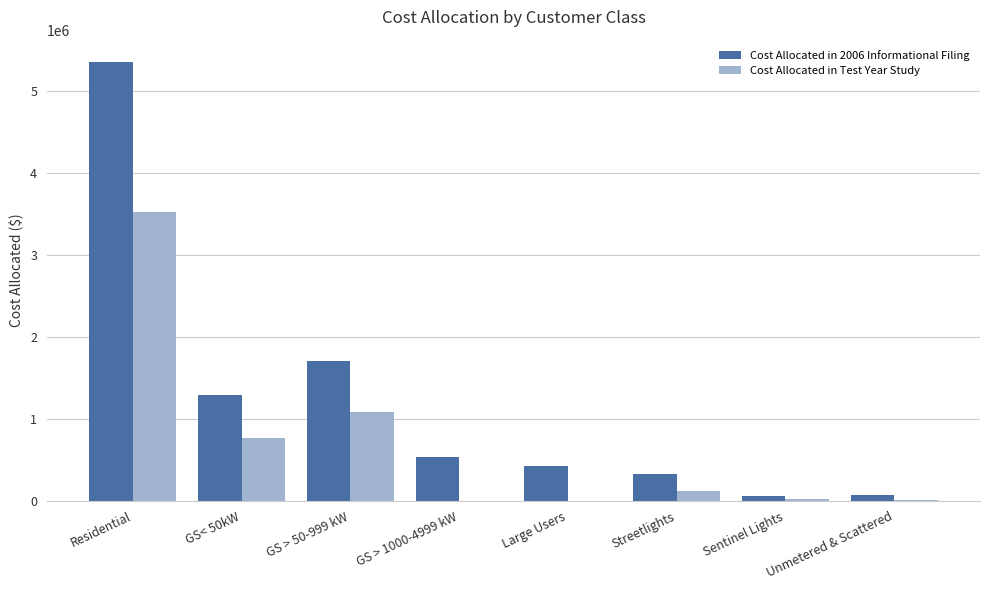

What is the sum of all Cost Allocated in Test Year Study values?

5523047.9